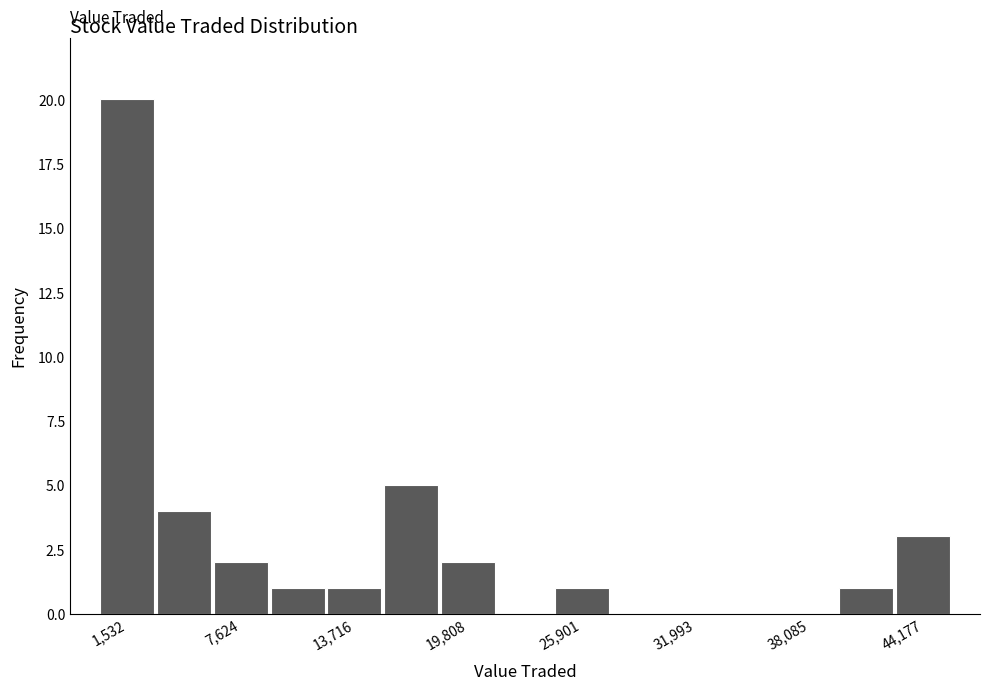

Around what value on the x-axis is the tallest bar? Give the approximate position of its centre, as read against the axis.

2000